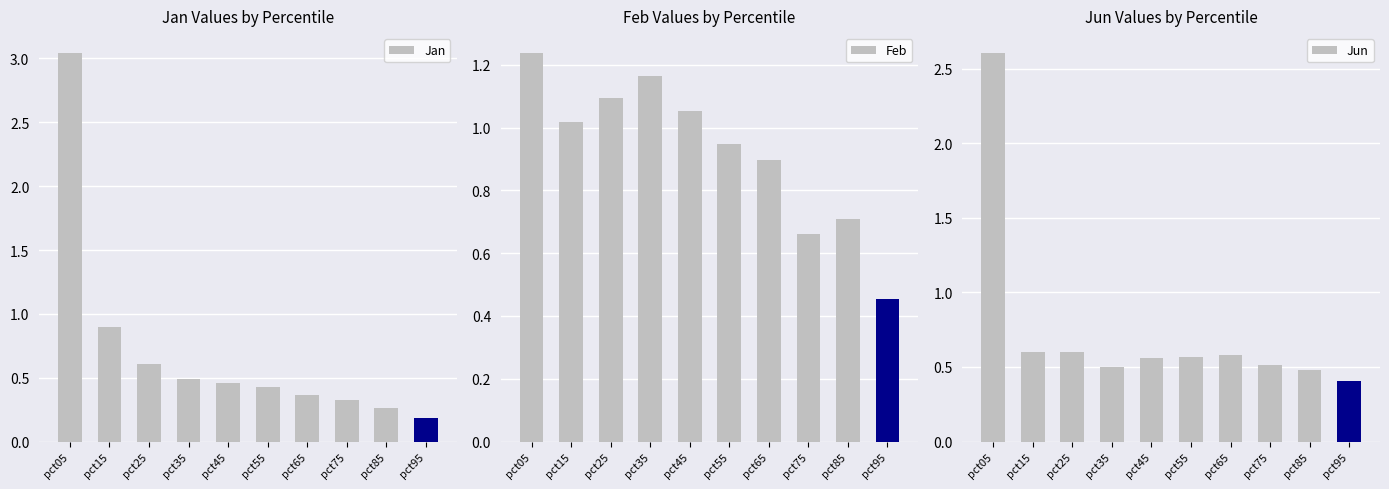

Which has a higher value, pct15 or pct65?

pct15